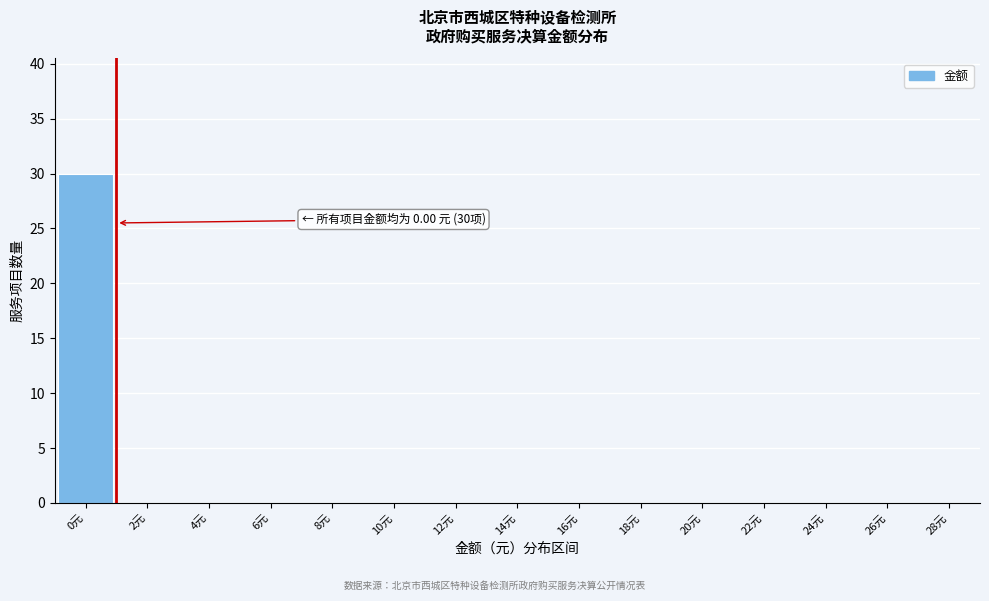

Reading left to right, list all the values displayed in this chart.

0元=30	2元=0	4元=0	6元=0	8元=0	10元=0	12元=0	14元=0	16元=0	18元=0	20元=0	22元=0	24元=0	26元=0	28元=0